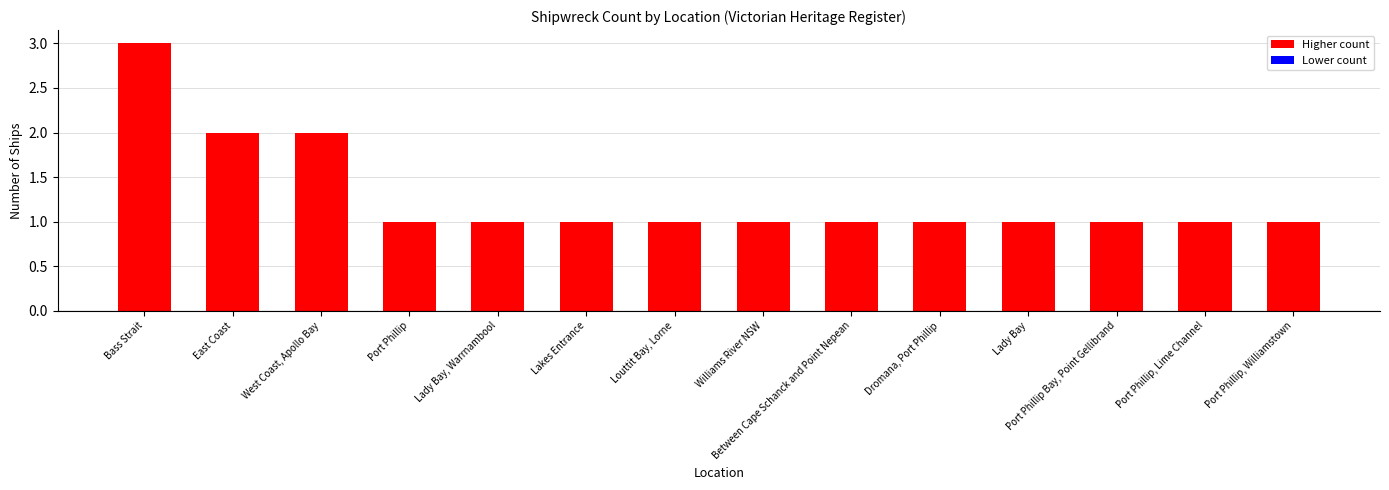

How many distinct data groups are displayed?

1